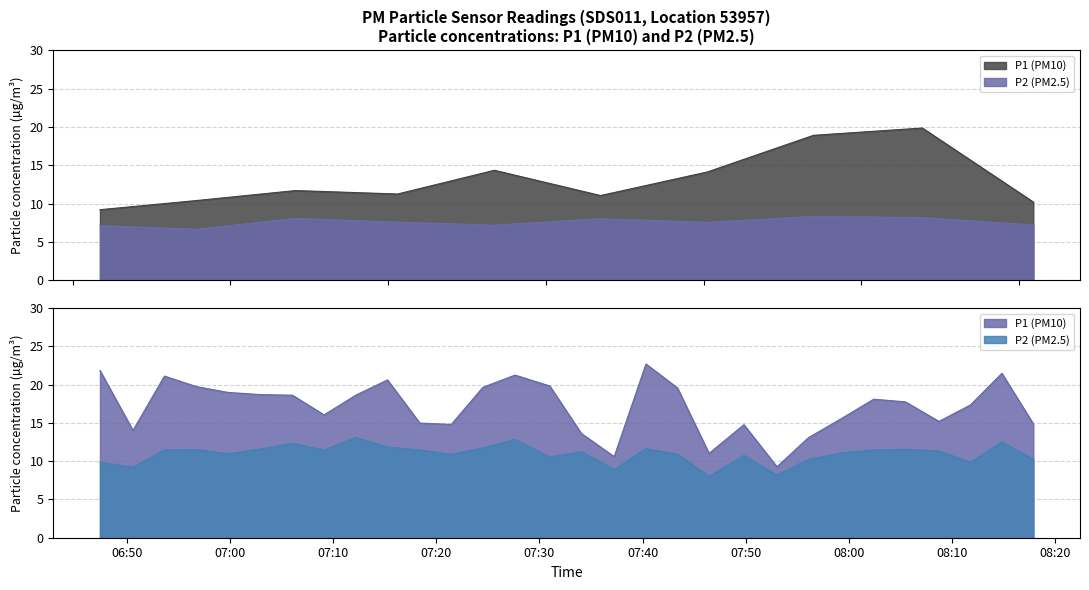

What is the minimum value shown in the chart?

6.7